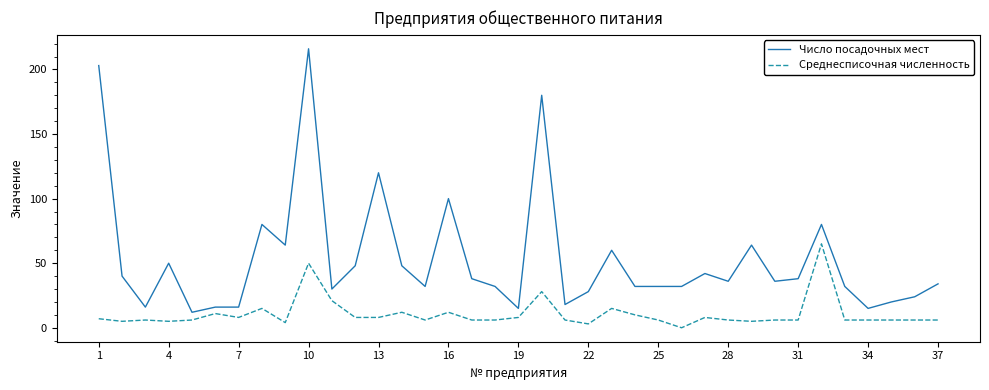

What are all the series names shown in the legend?

Число посадочных мест, Среднесписочная численность